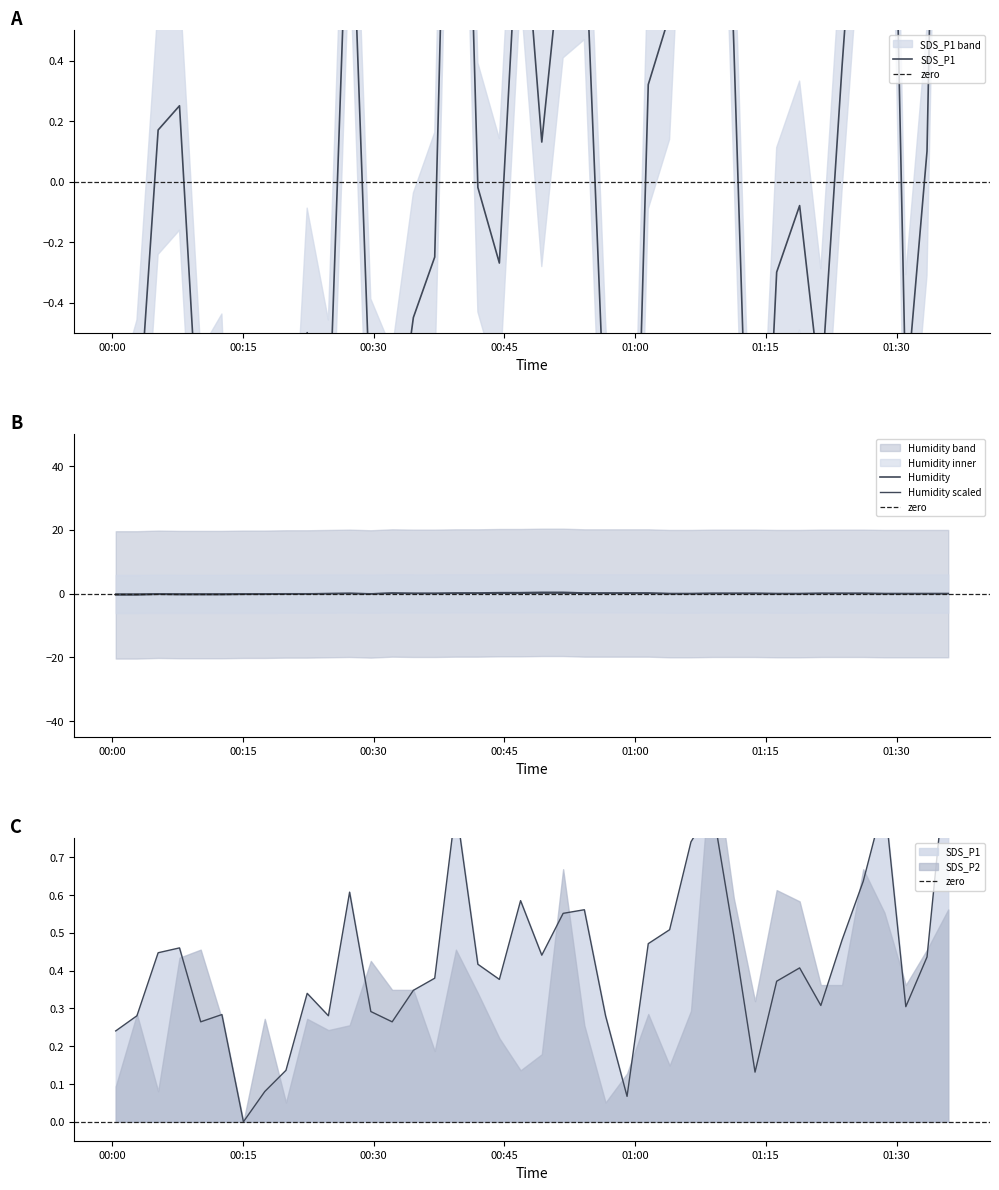

Which series has the widest spread of values?

SDS_P1